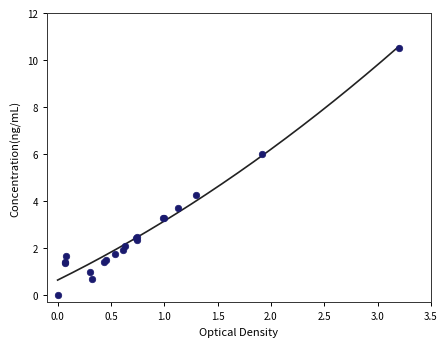

What Y value in the scatter plot is closest to 5?

4.3